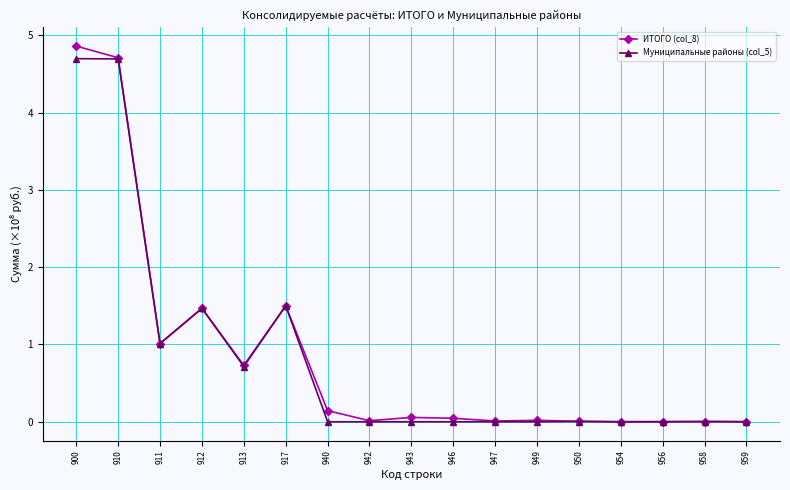

What are all the series names shown in the legend?

ИТОГО (col_8), Муниципальные районы (col_5)